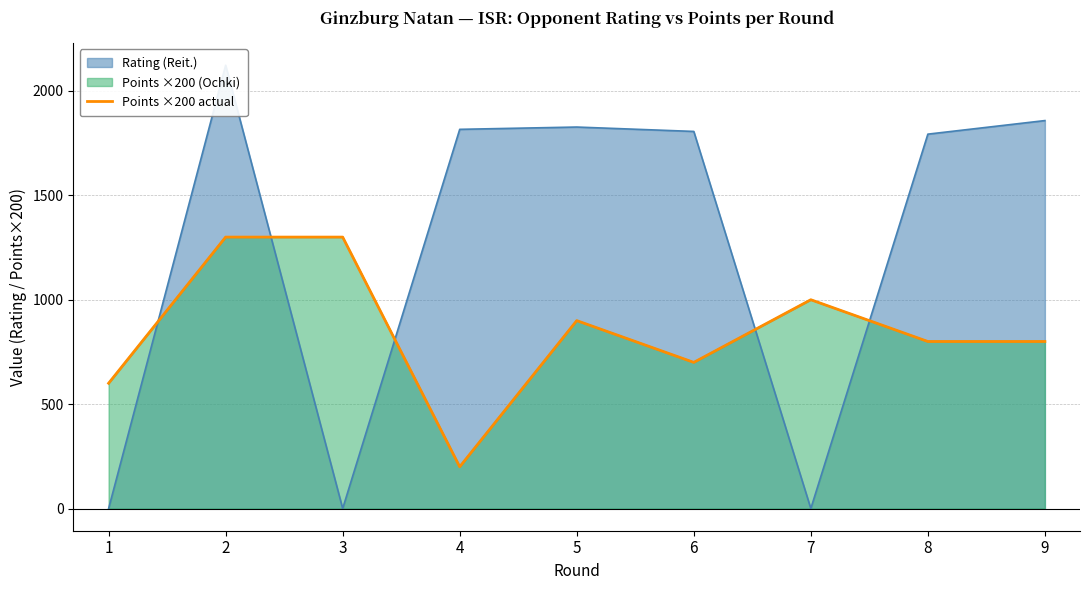

List the labels in order of value, smallest first.

4, 1, 6, 8, 9, 5, 7, 2, 3